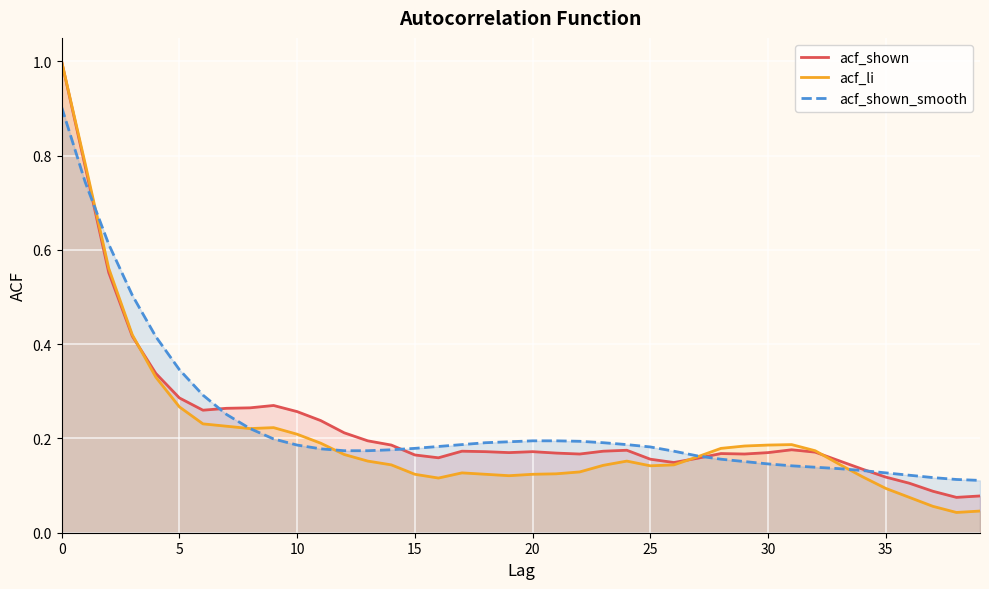

At 19, list the series in order from smallest to largest.

acf_li, acf_shown, acf_shown_smooth